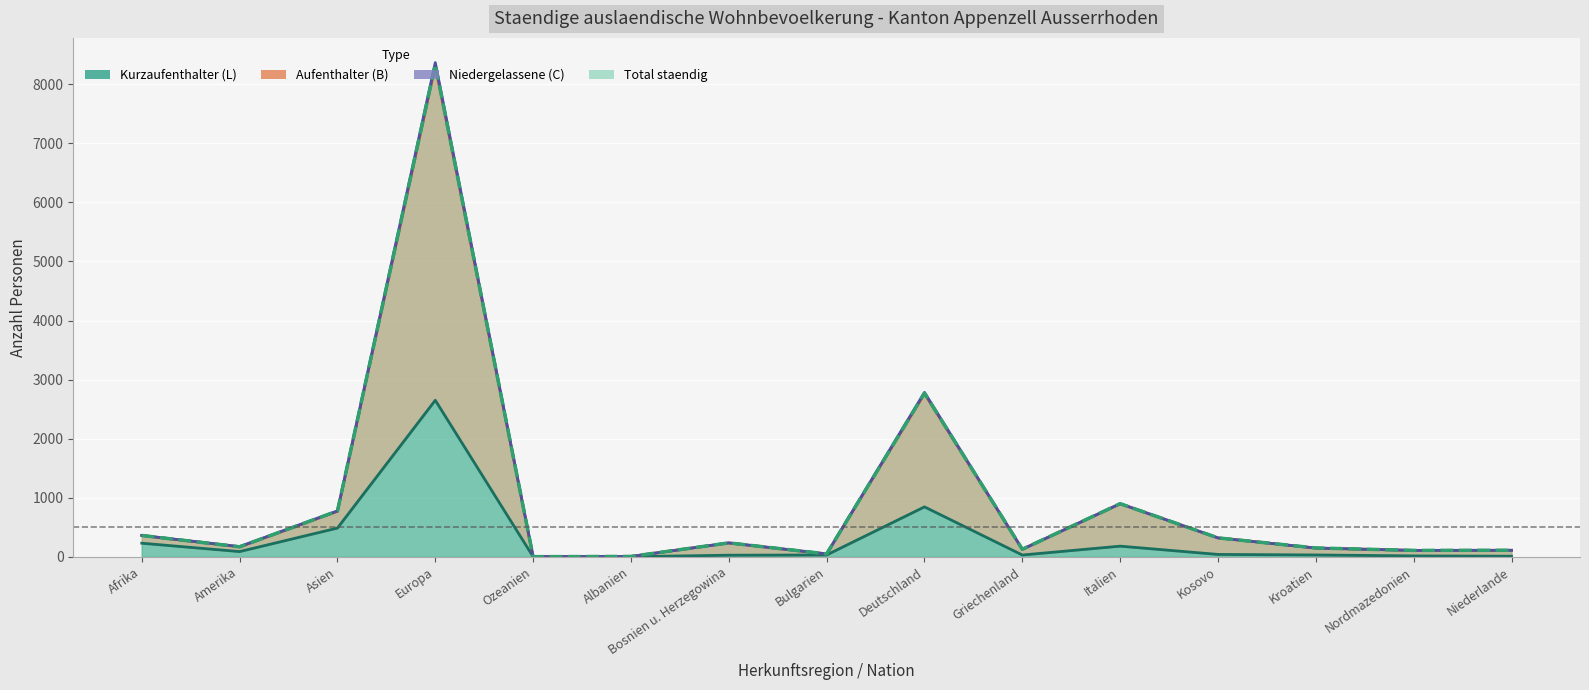

In Total staendig, how many points are higher than both neighbors (excluding endpoints)?

4